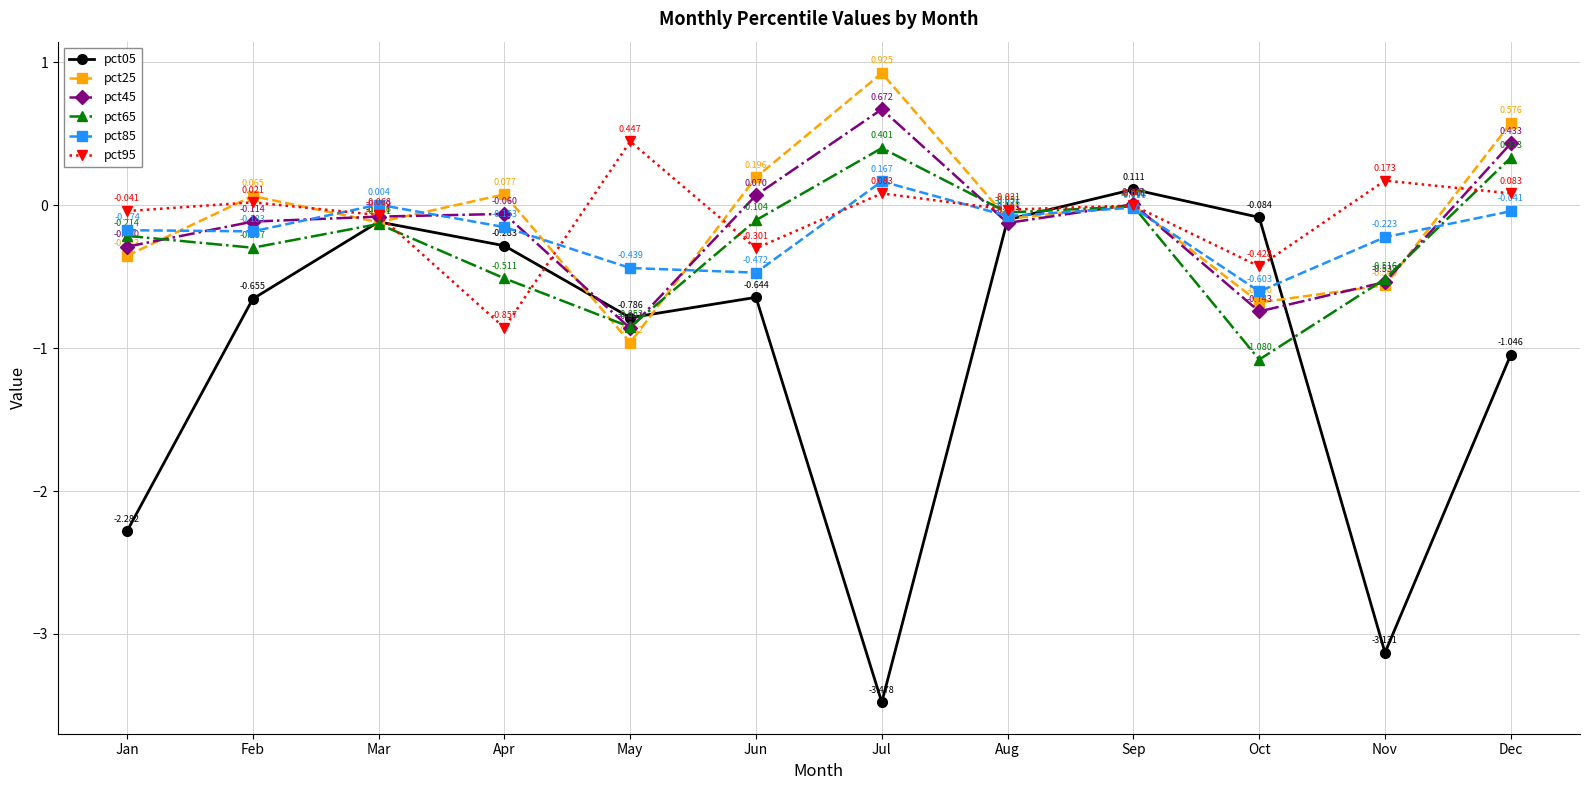

How many lines are shown in the chart?

6